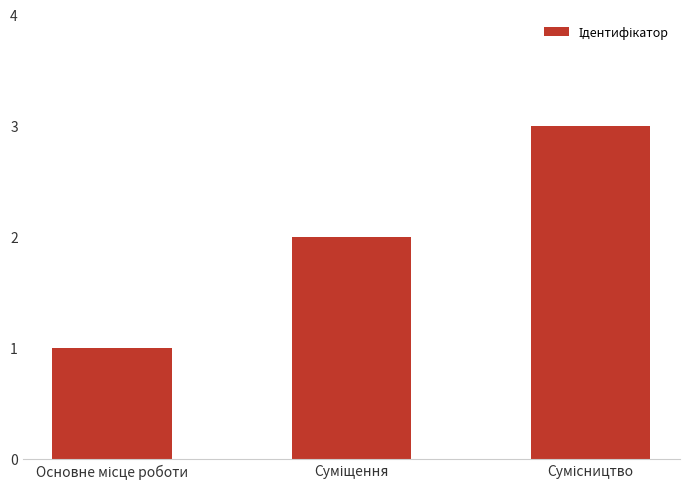

What is the value of the 1st bar from the left?

1